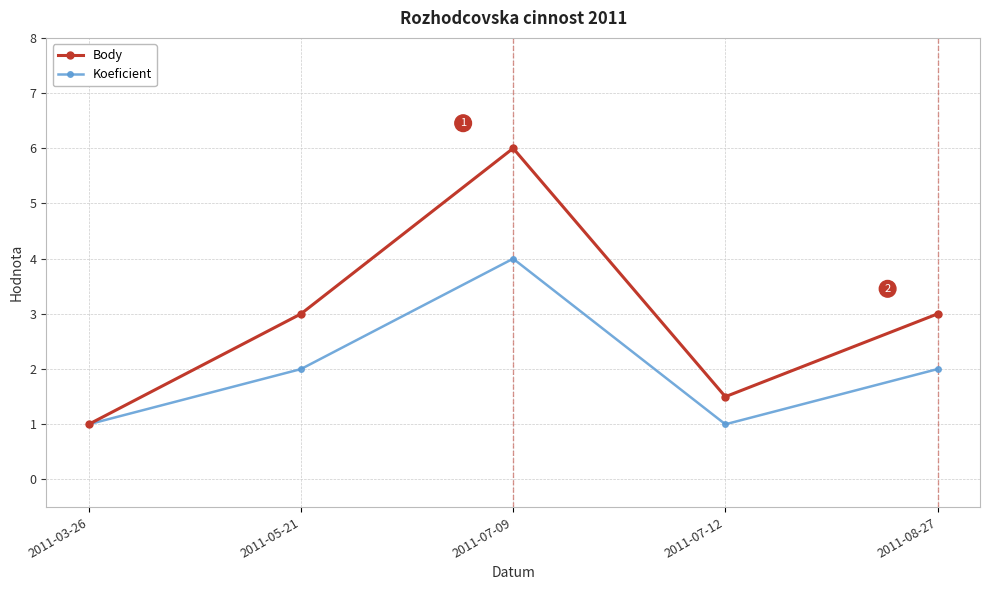

How many series are shown in this chart?

2